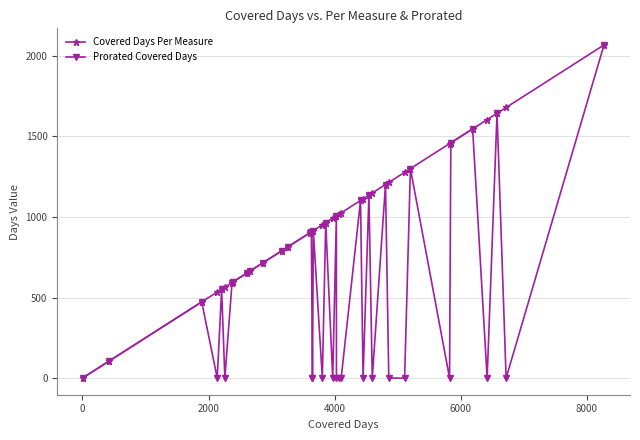

Which series has the largest total across all categories?

Covered Days Per Measure